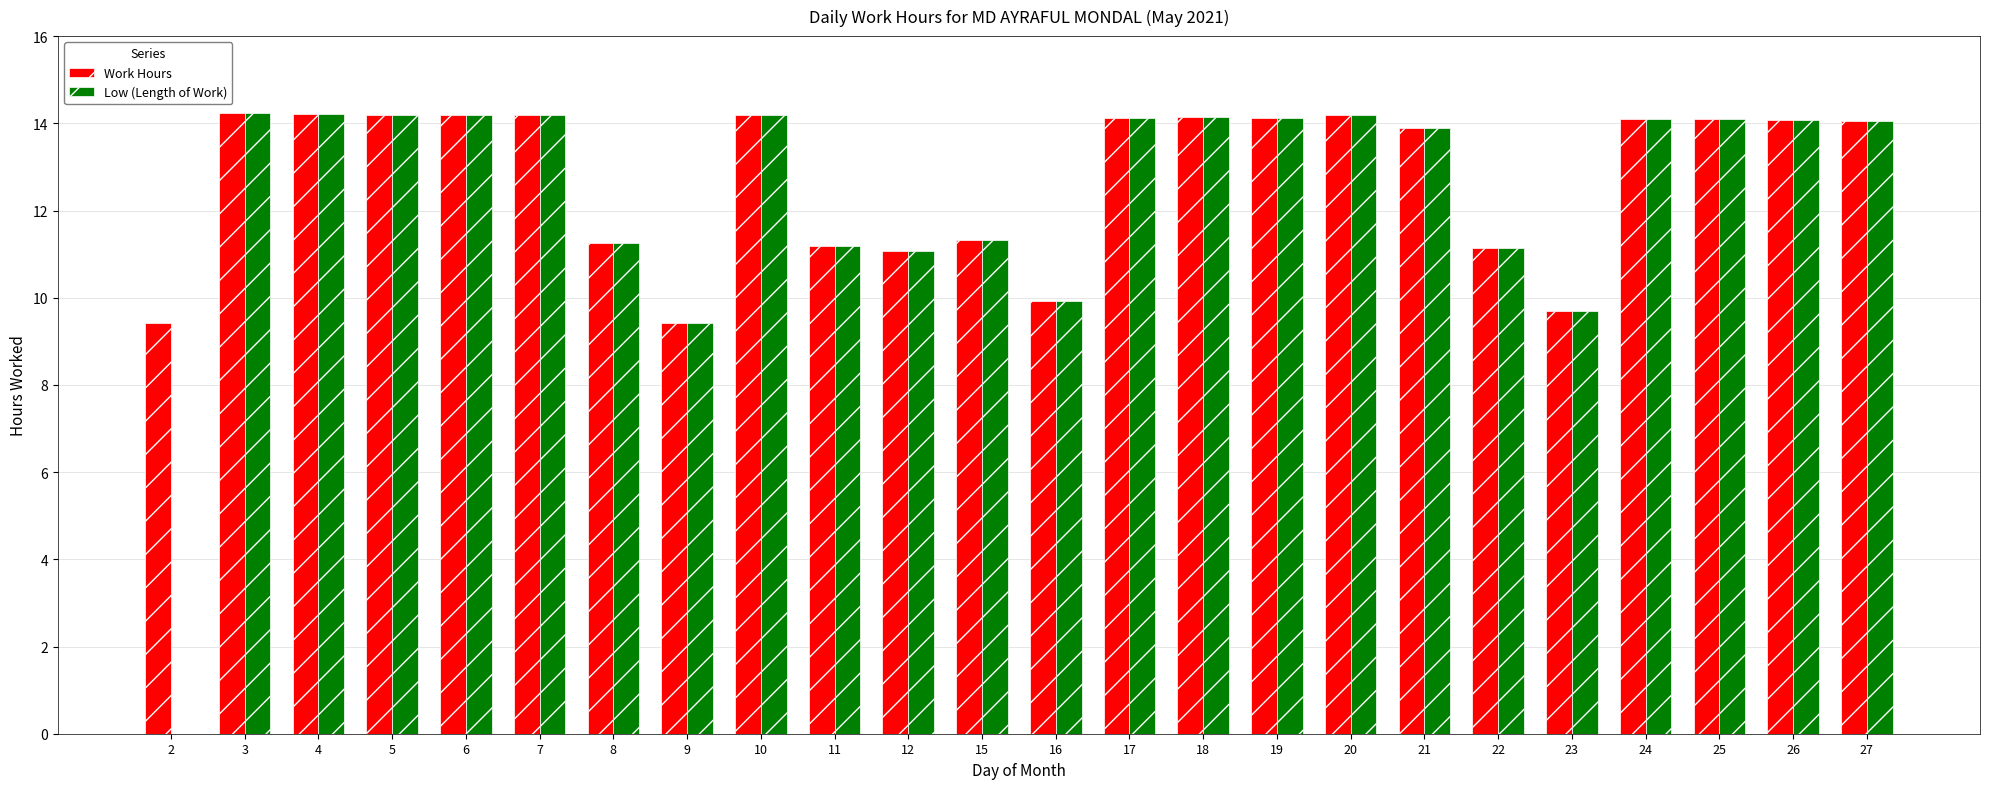

What is the sum of the Work Hours values at 11 and 25?

25.3